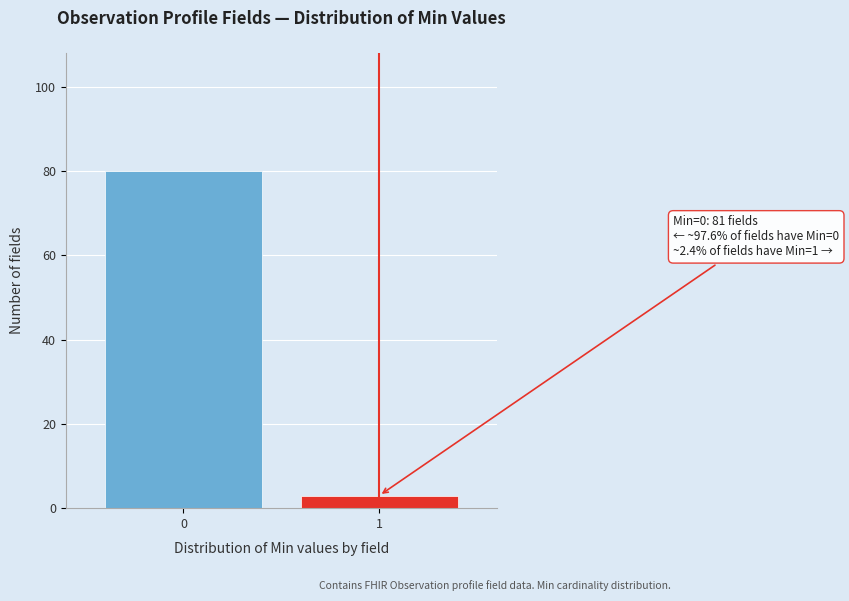

Reading left to right, transcribe all the data shown in this chart.

80	3